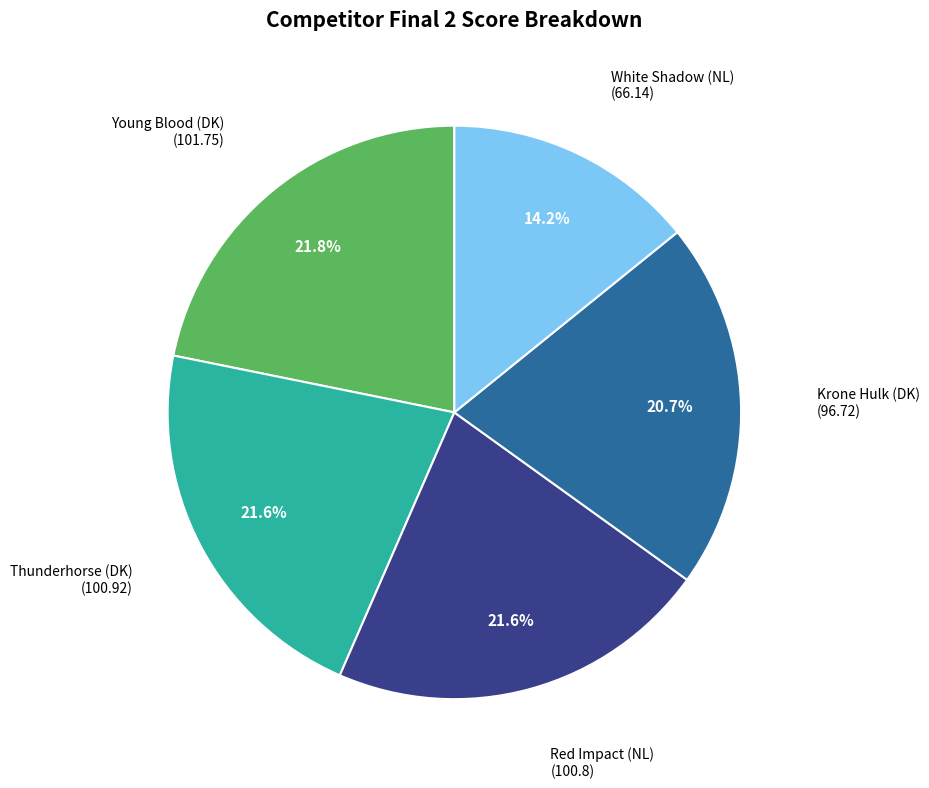

How many slices are in this pie chart?

5